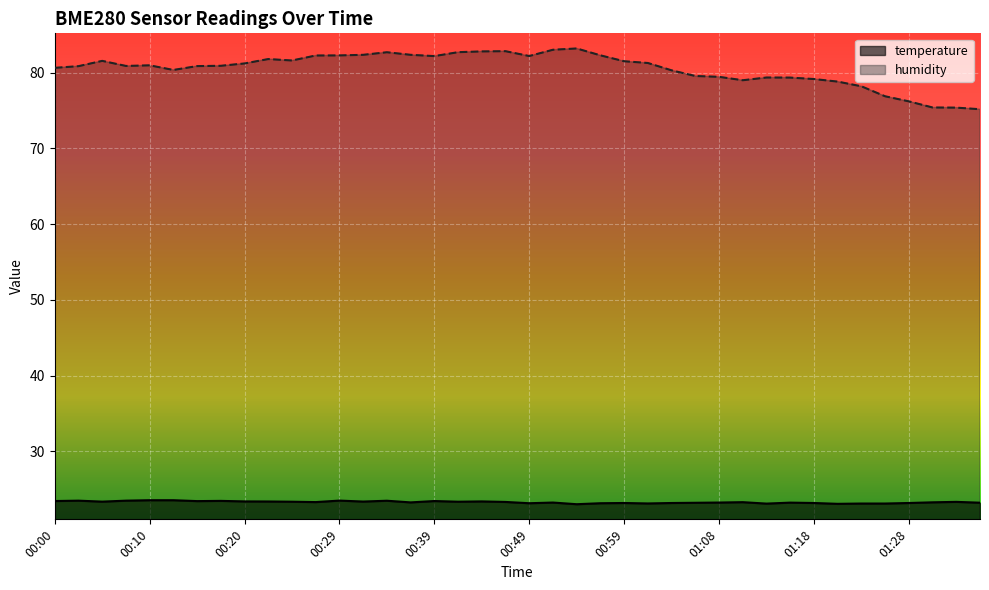

What is the value of the temperature point at the 5th from the left?

23.5